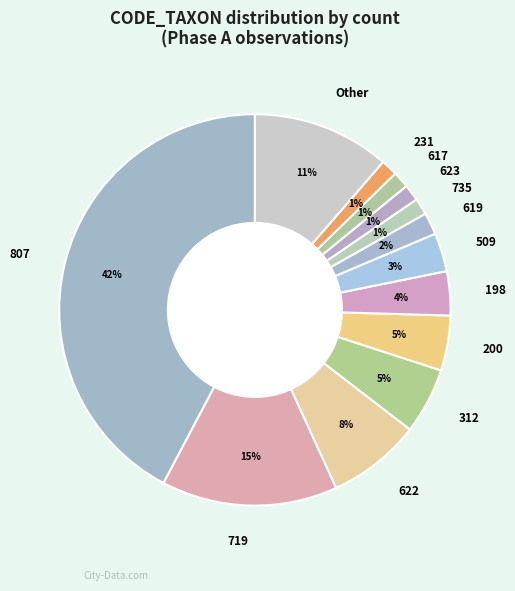

Do 619 and 231 together represent more than half of the pie?

No